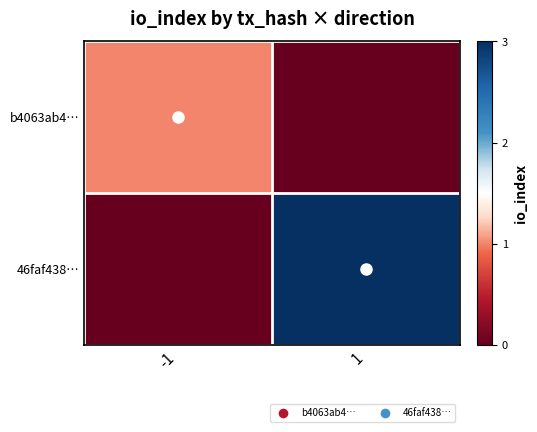

Reading left to right, list all the values displayed in this chart.

b4063ab4…: -1=1	1=0
46faf438…: -1=0	1=3